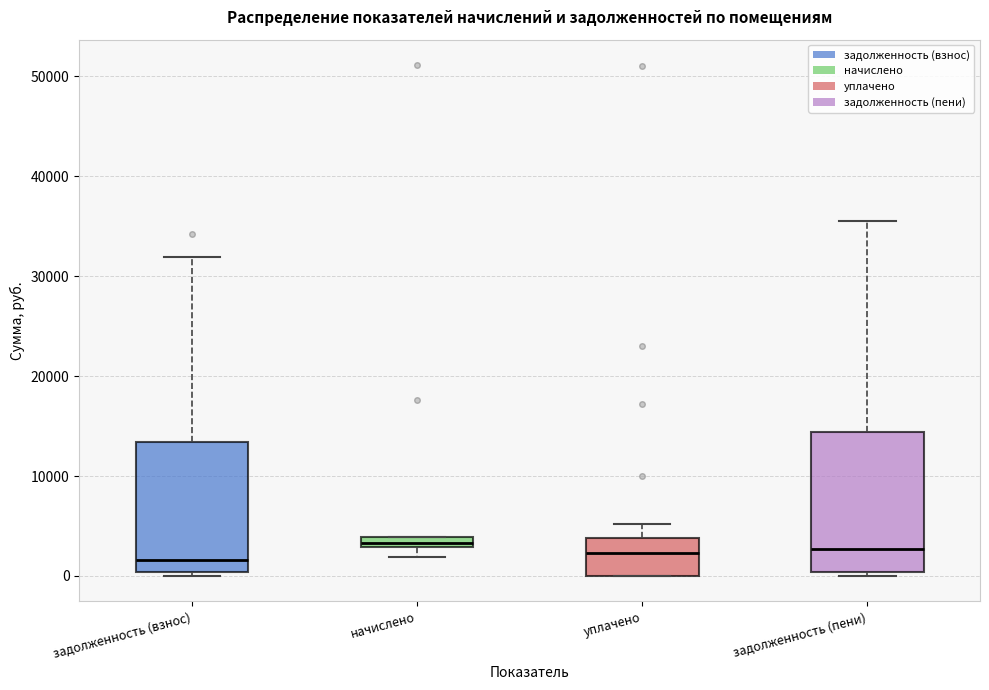

Which box is the tallest, from its lower edge to its upper edge?

задолженность (пени)